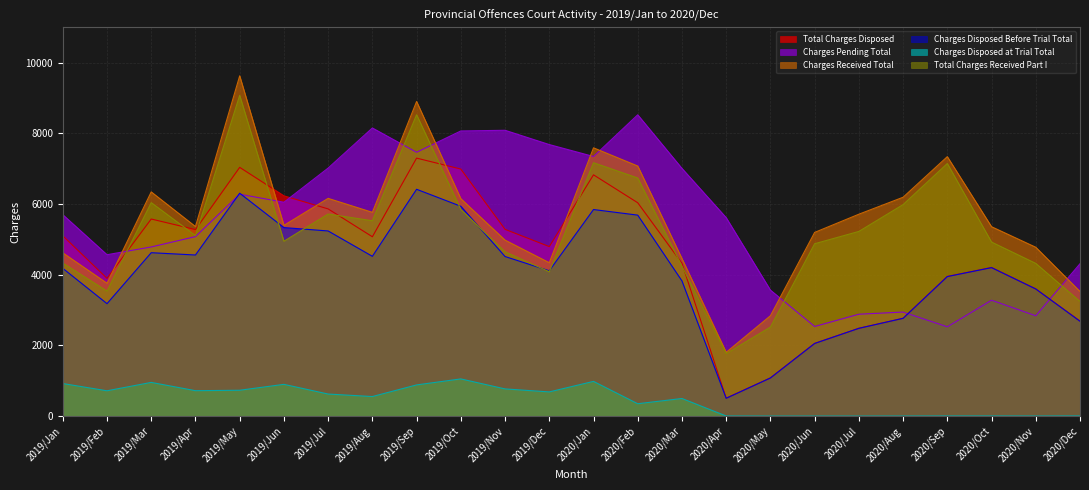

Where is Total Charges Disposed nearest to the value 3902?

2019/Feb